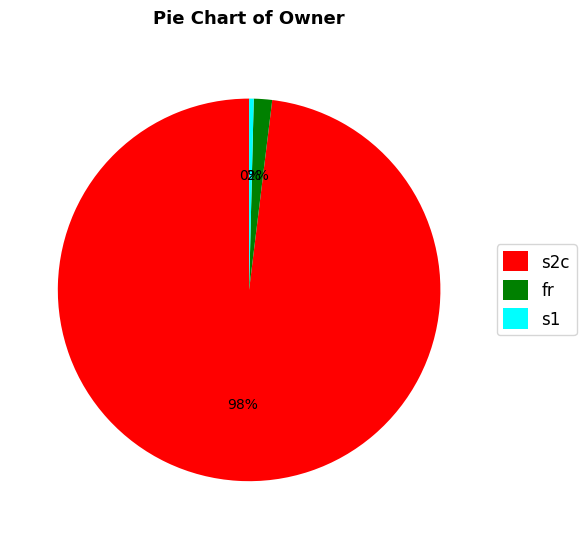

Do s1 and fr together represent more than half of the pie?

No